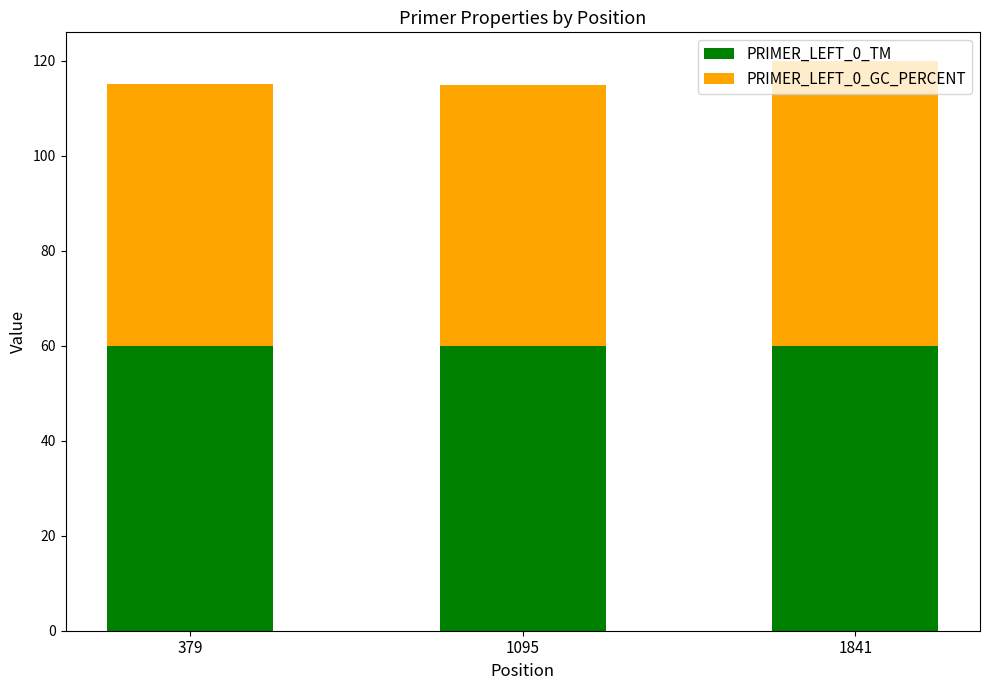

What is the total value across all series at 379?

115.0